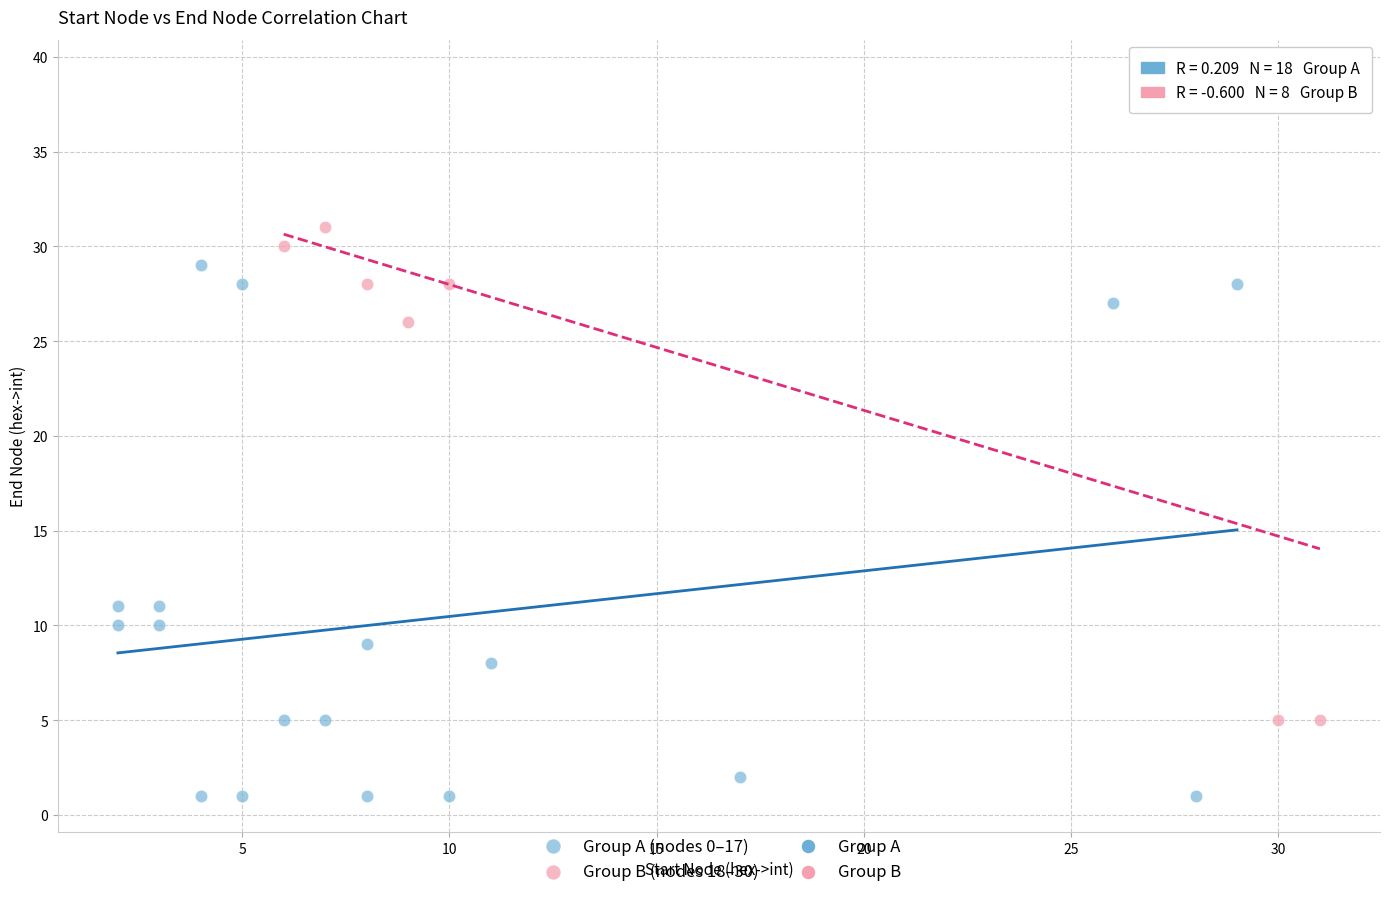

Which series reaches the minimum Y coordinate?

Group A (nodes 0–17)